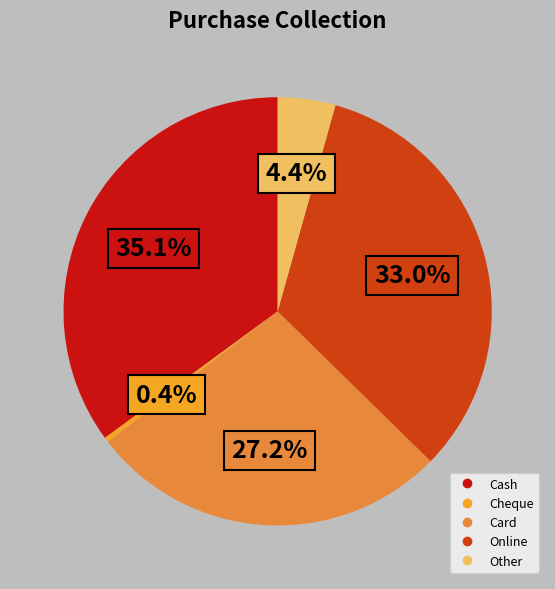

What is the ratio of the value at Card to the value at Online?

0.8